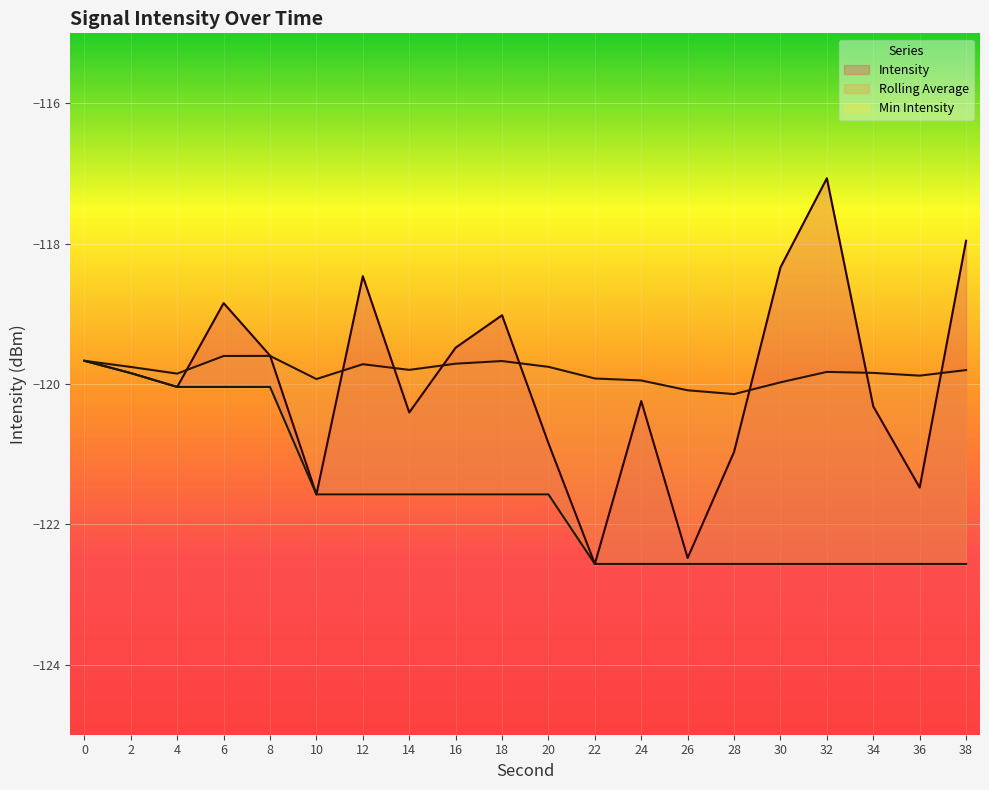

At which category does rolling_avg reach its first local valley?

4